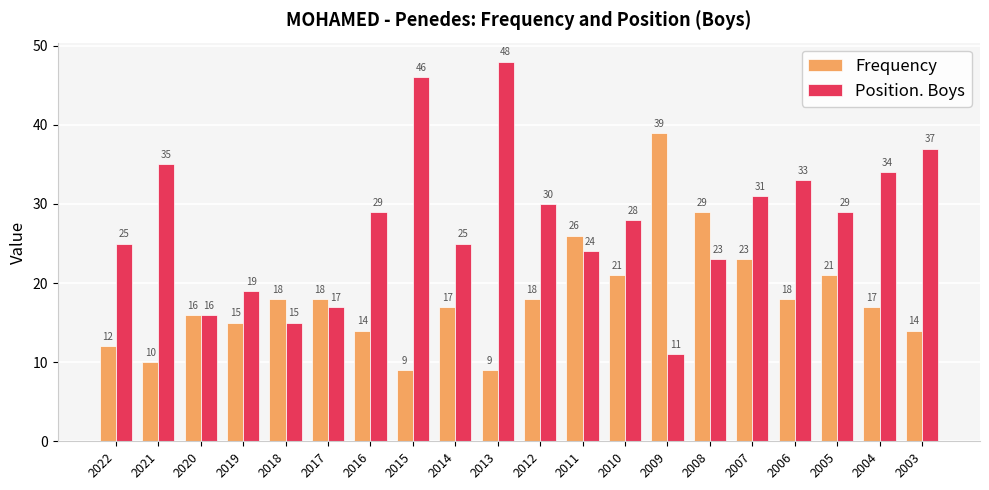

At which label does Position. Boys reach its minimum?

2009